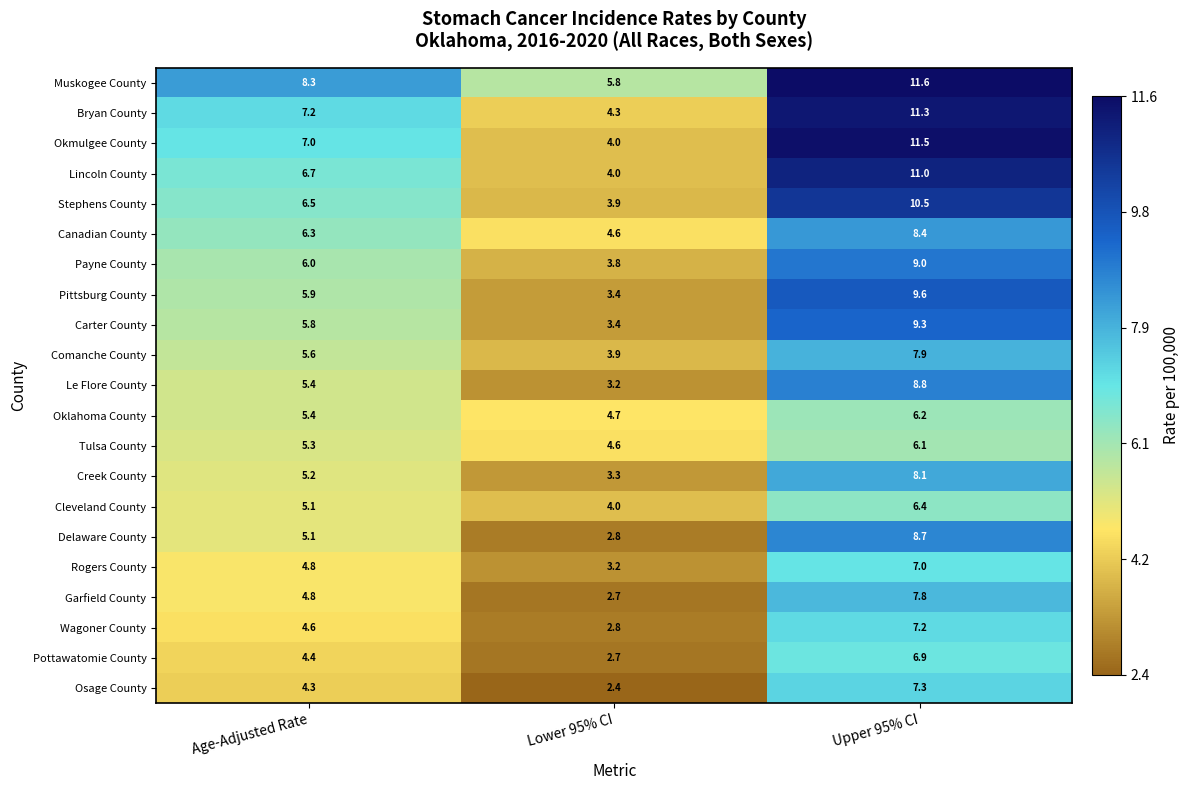

At how many categories does at least one series exceed 2?

3